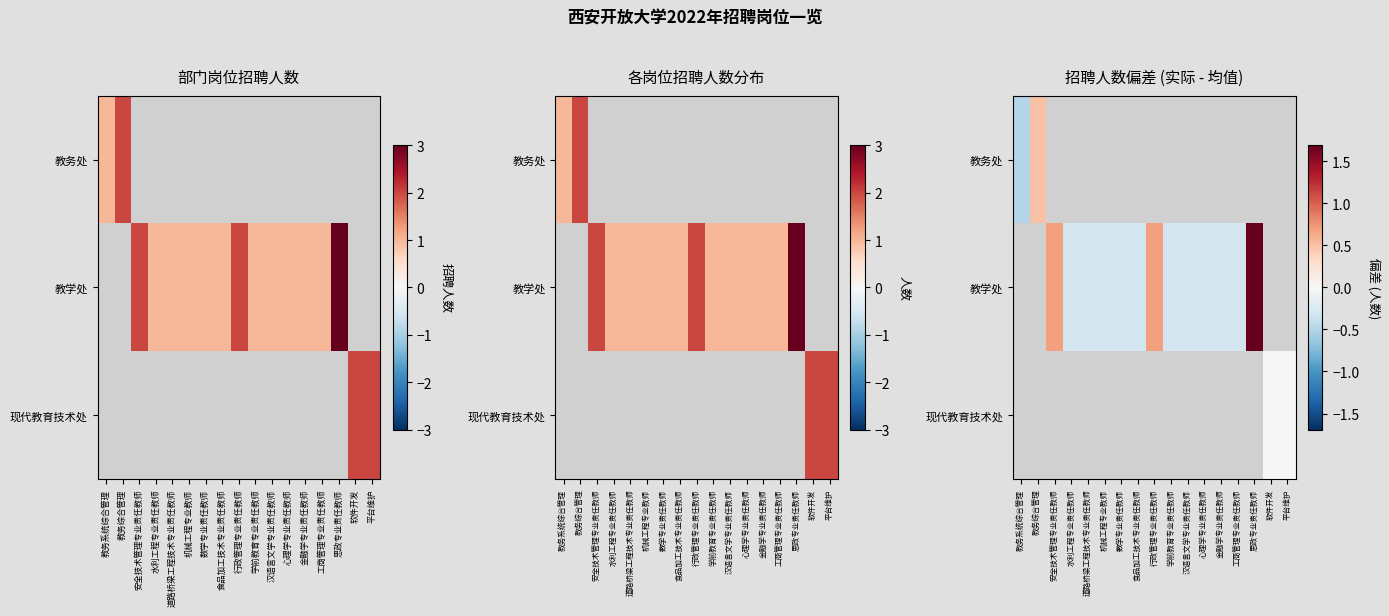

How many distinct data groups are displayed?

3